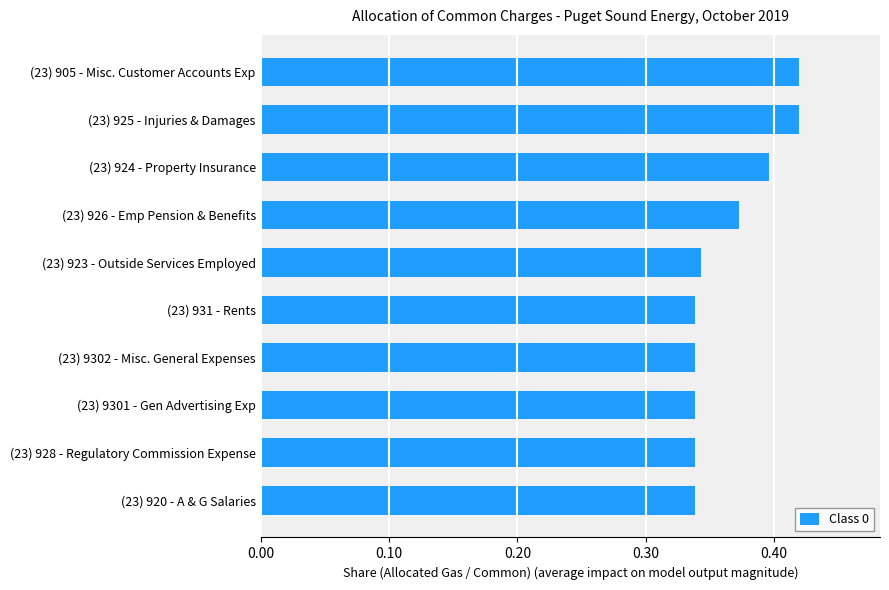

Between (23) 928 - Regulatory Commission Expense and (23) 924 - Property Insurance, which is larger?

(23) 924 - Property Insurance